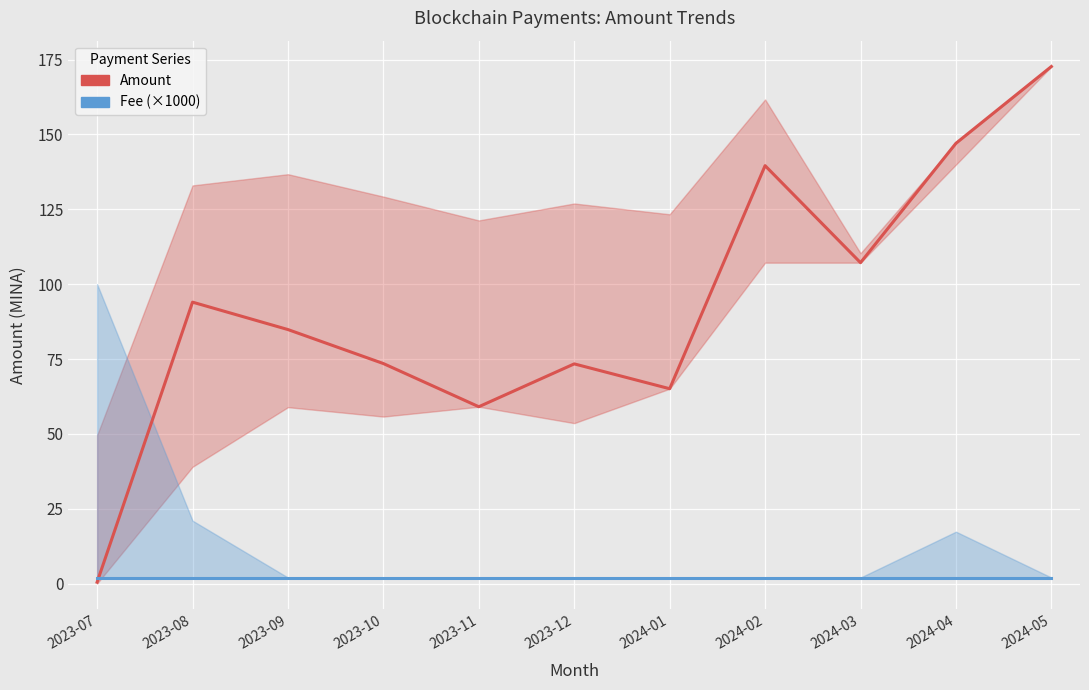

Rank the categories by Amount value from highest to lowest.

2024-05, 2024-04, 2024-02, 2024-03, 2023-08, 2023-09, 2023-10, 2023-12, 2024-01, 2023-11, 2023-07